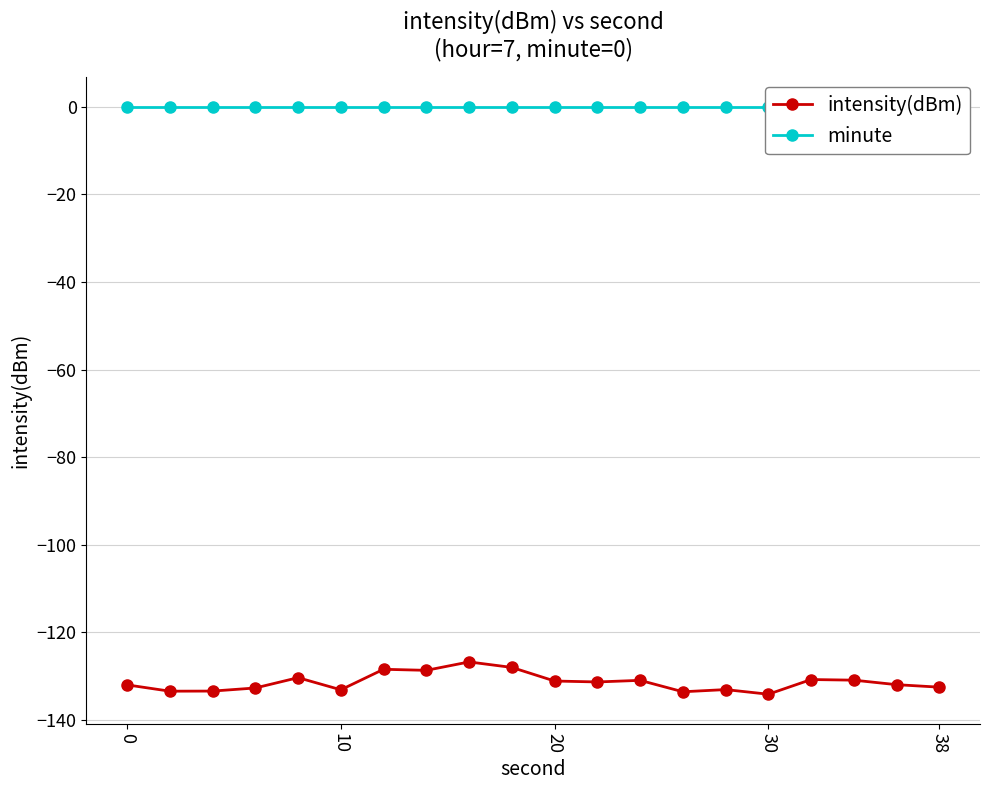

List the series in order of their peak value, highest first.

minute, intensity(dBm)